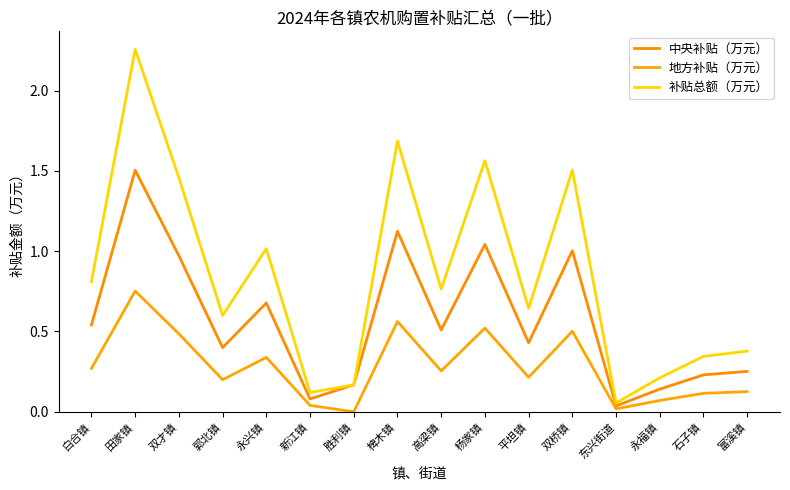

Rank the series at 富溪镇 from highest to lowest value.

补贴总额（万元）, 中央补贴（万元）, 地方补贴（万元）